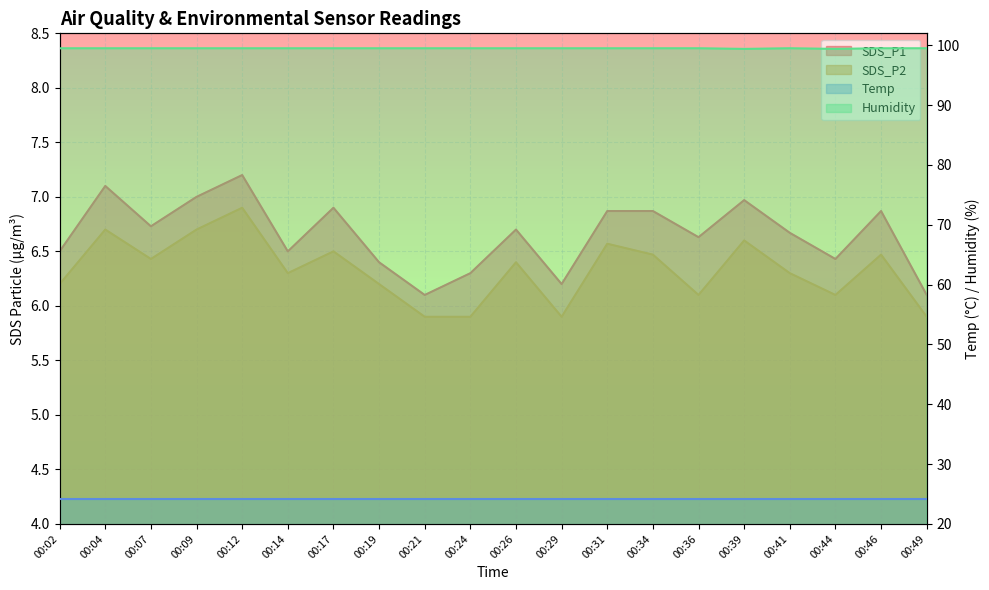

How many data points does each series have?

20